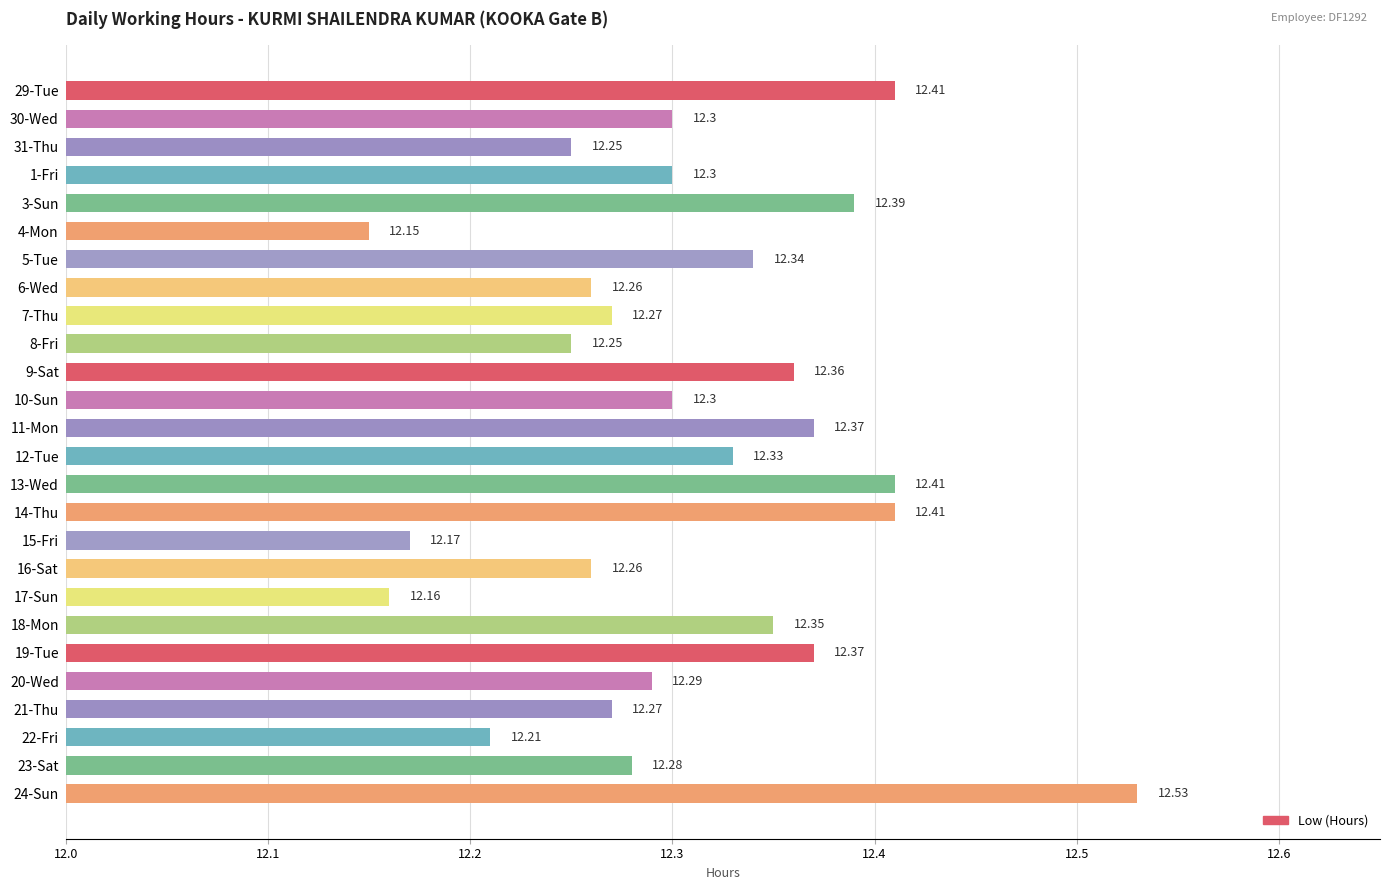

What is the sum of all values?

320.0